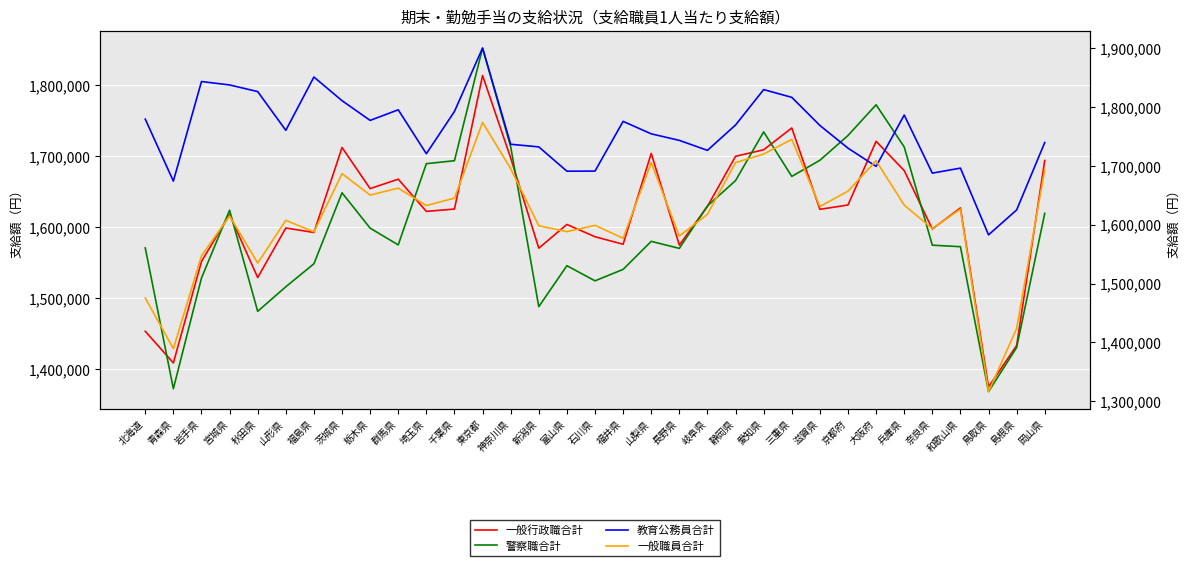

What is the label of the 3rd point from the left?

岩手県